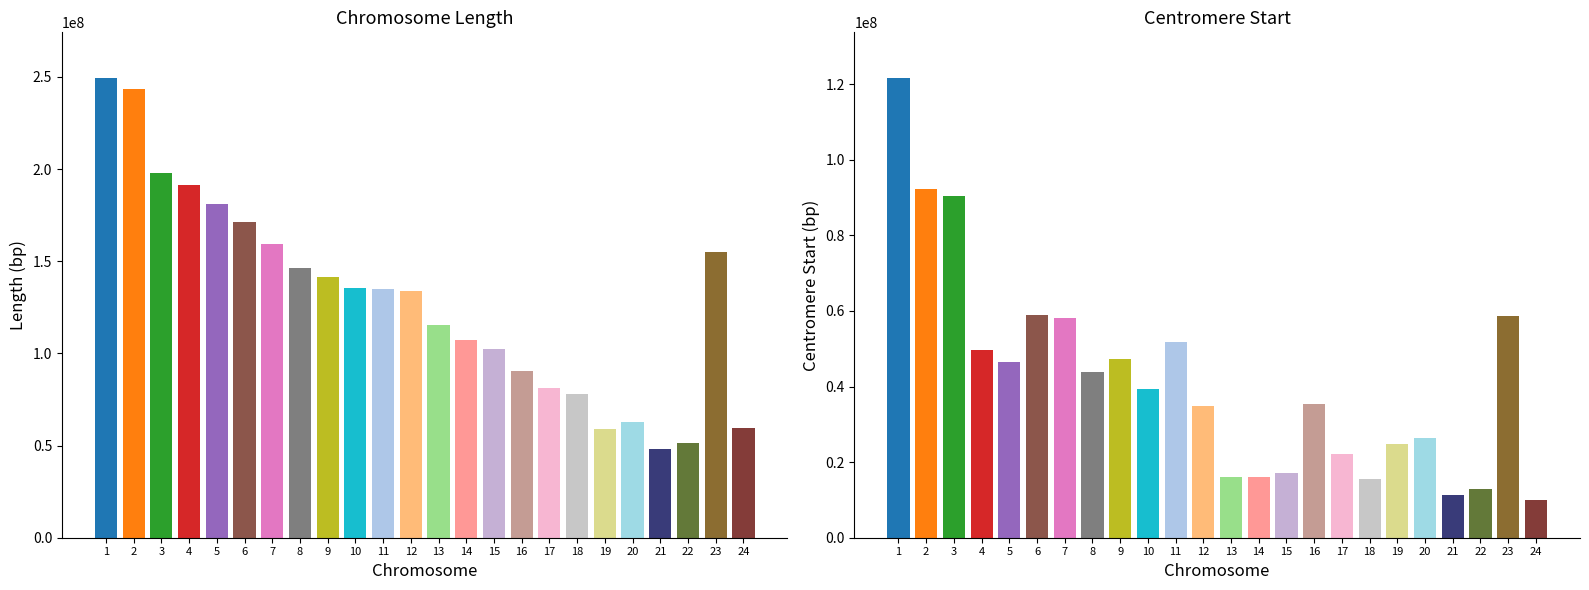

What is the sum of the centromerStart values at 12 and 18?

50317592